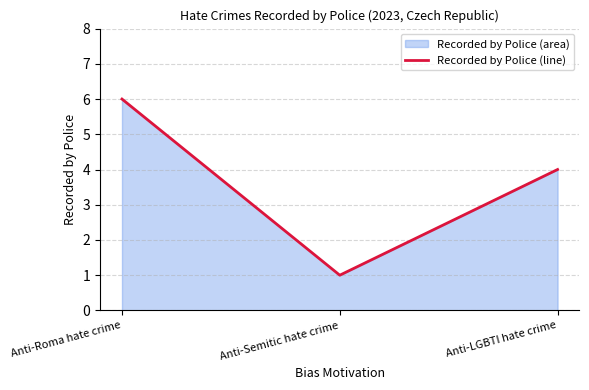

Does the chart have visible grid lines?

Yes